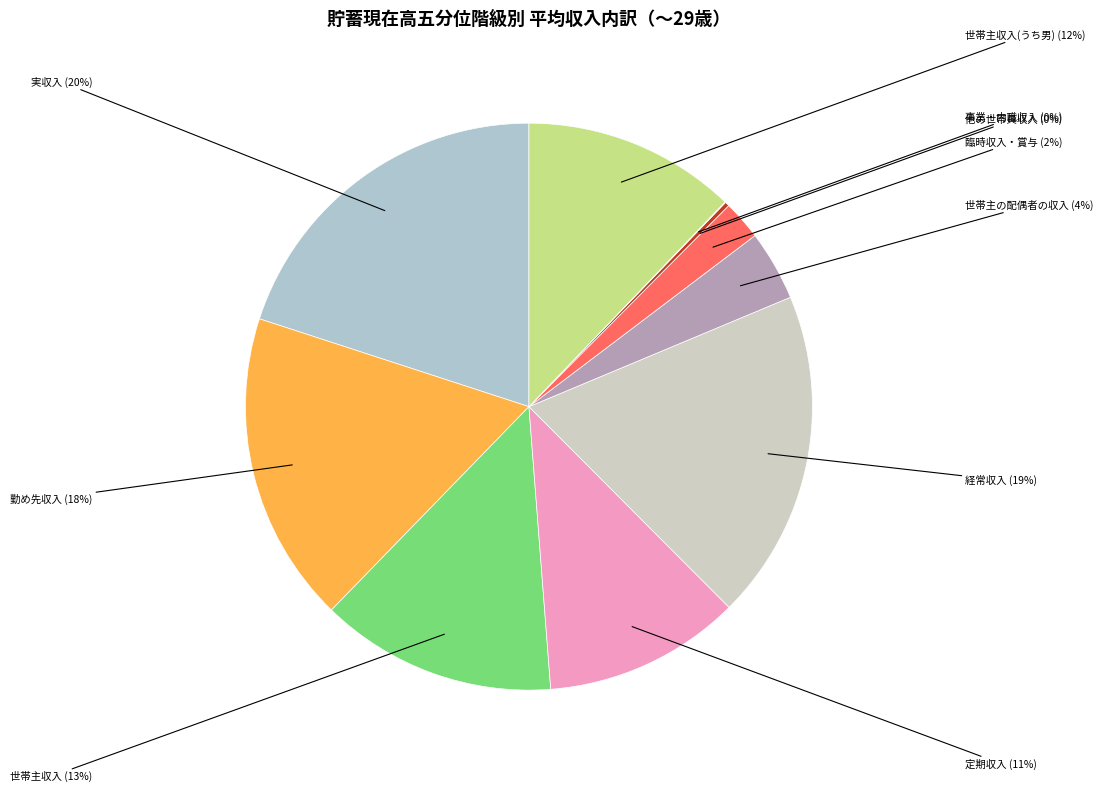

Is there a majority slice in this chart?

No